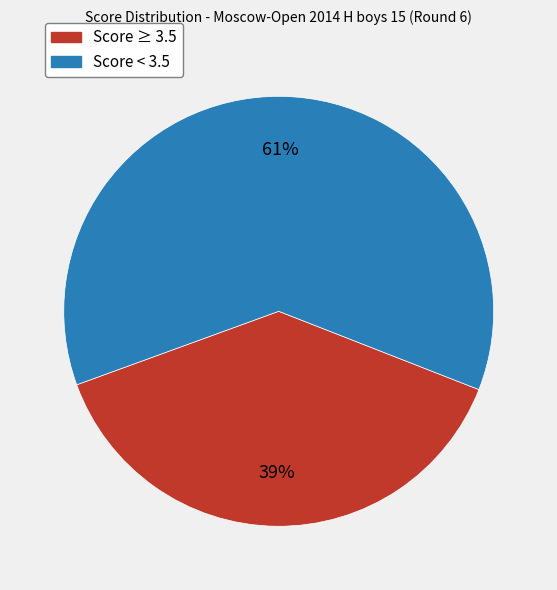

Count the number of slices in the pie.

2